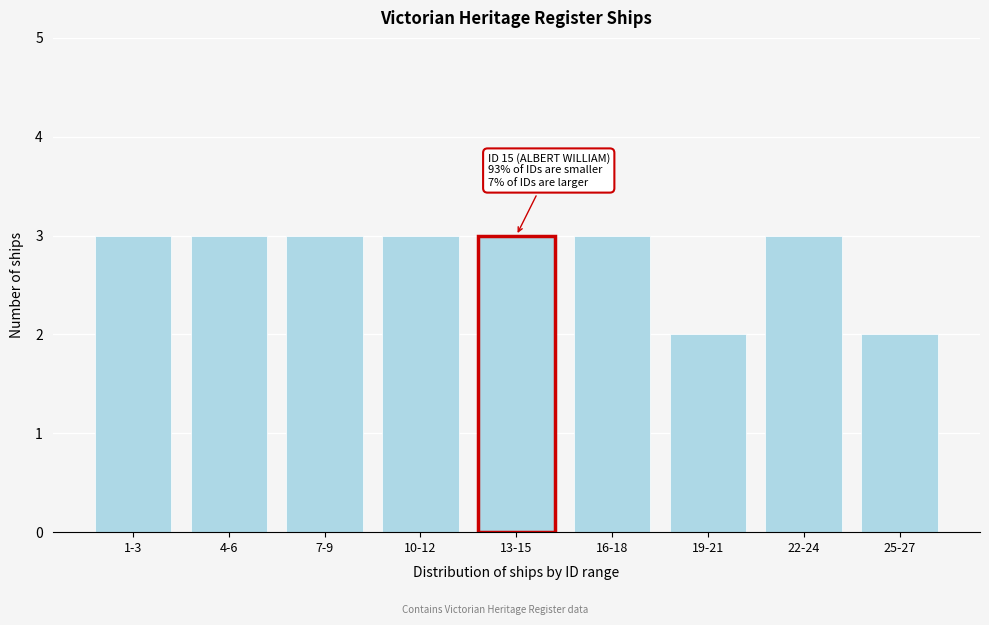

Reading left to right, transcribe all the data shown in this chart.

1-3=3	4-6=3	7-9=3	10-12=3	13-15=3	16-18=3	19-21=2	22-24=3	25-27=2